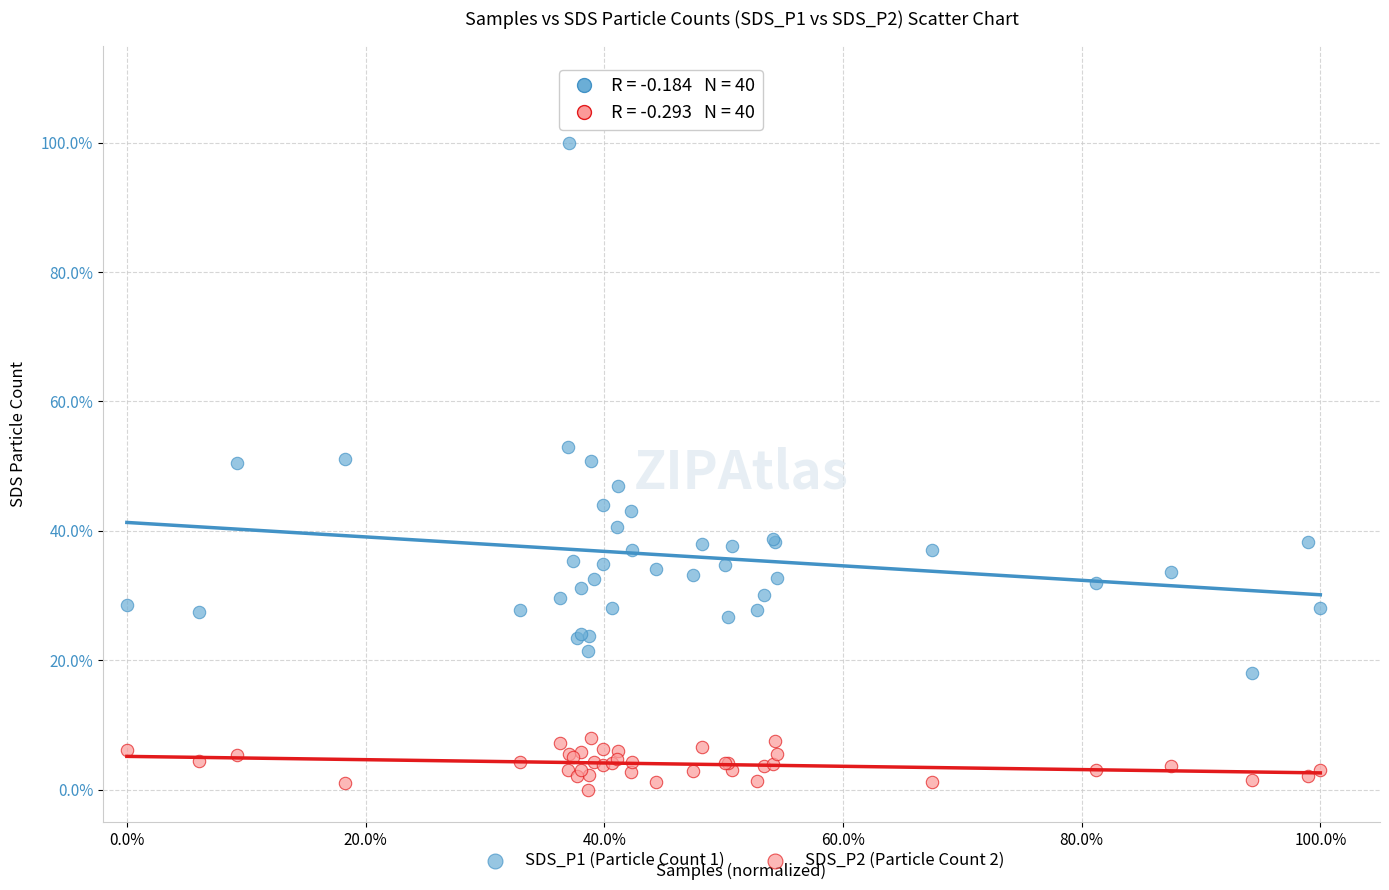

Which series has the largest Y range (max minus min)?

SDS_P1 (Particle Count 1)